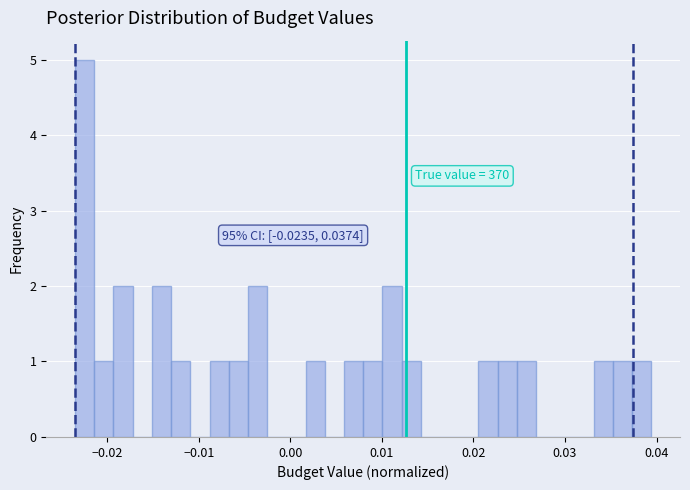

Around what value on the x-axis is the tallest bar? Give the approximate position of its centre, as read against the axis.

-0.022